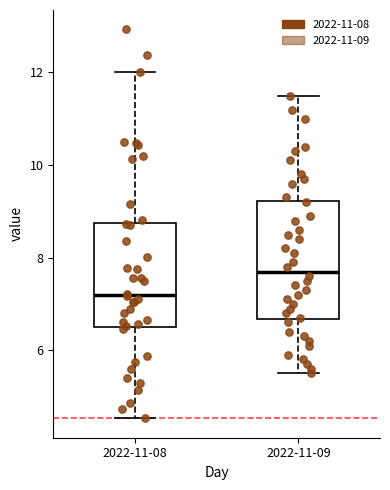

Which box is the tallest, from its lower edge to its upper edge?

2022-11-09